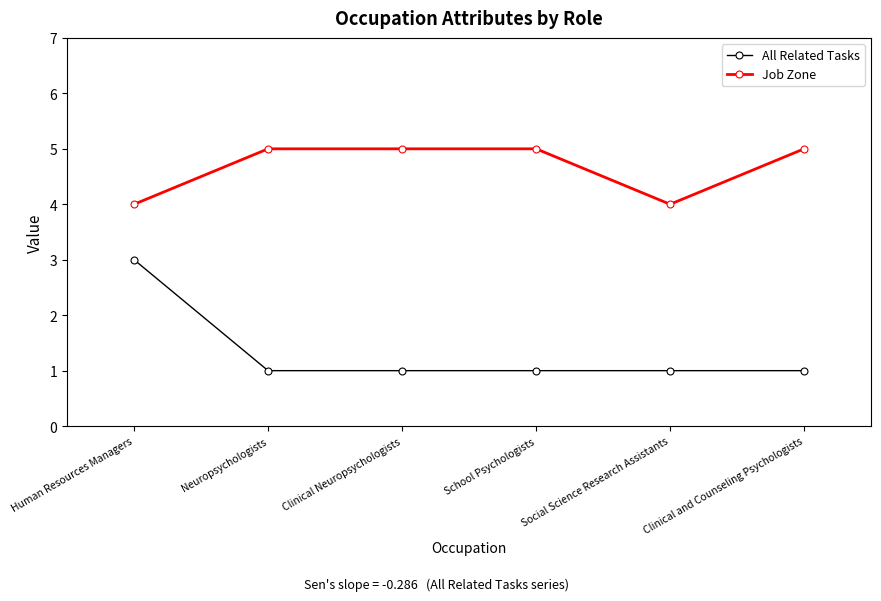

What is the maximum value for Job Zone?

5